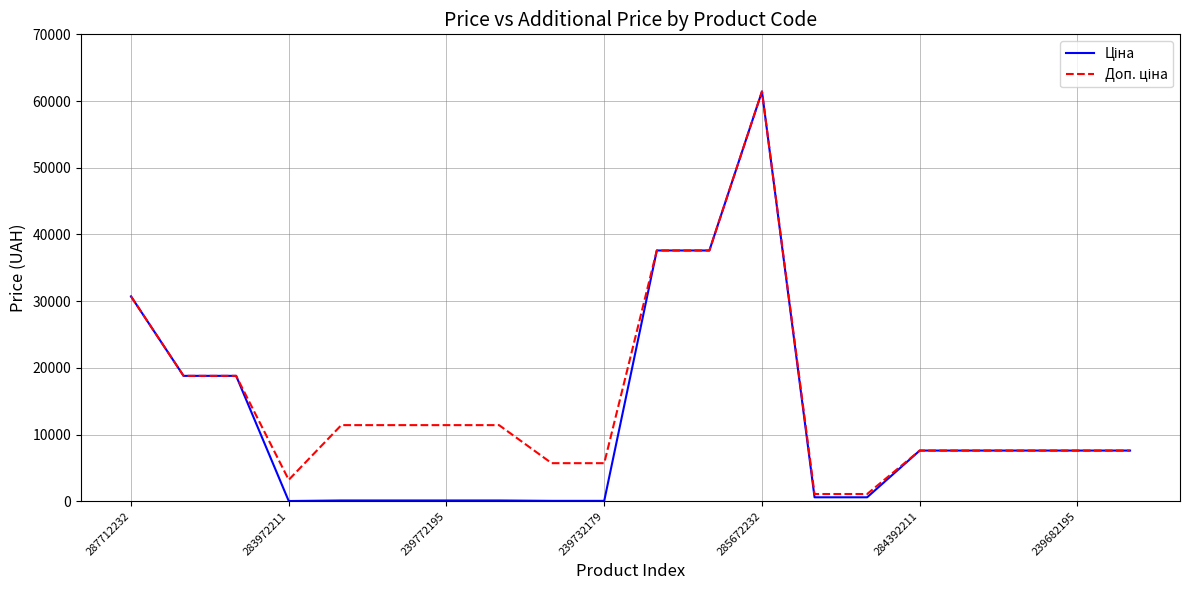

Does the chart display data point markers on the line(s)?

No